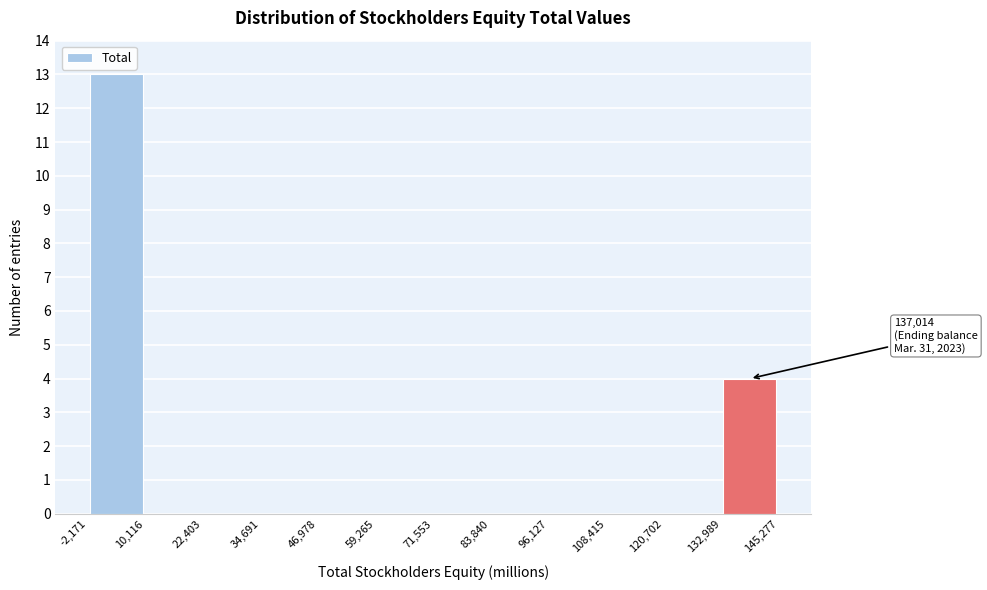

Over which range of the x-axis is the bar tallest?

-2,171 to 10,116